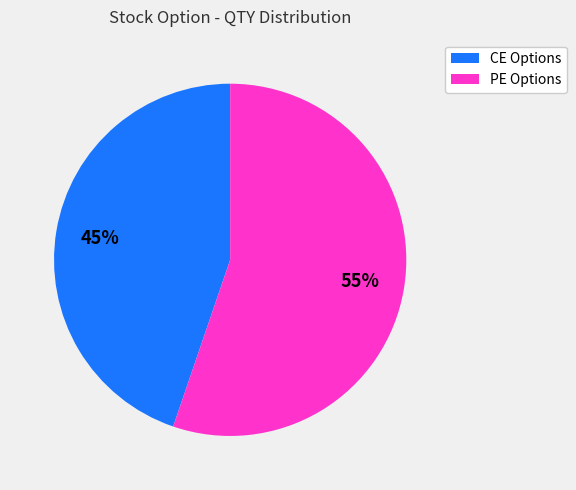

Does any single category account for the majority?

Yes